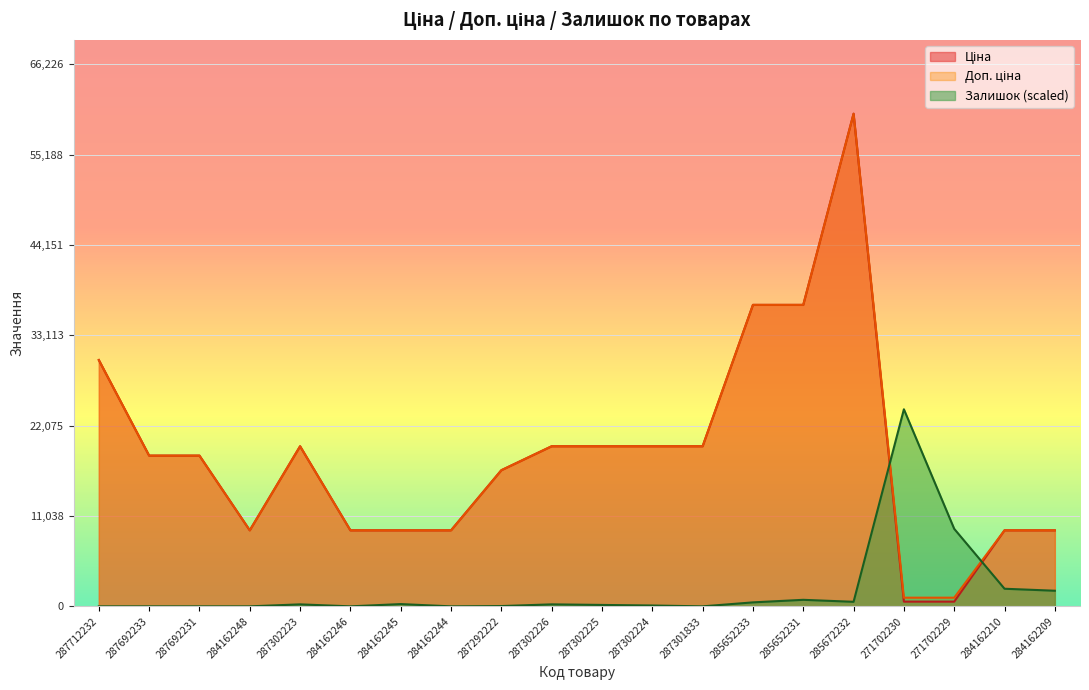

How many lines are shown in the chart?

3